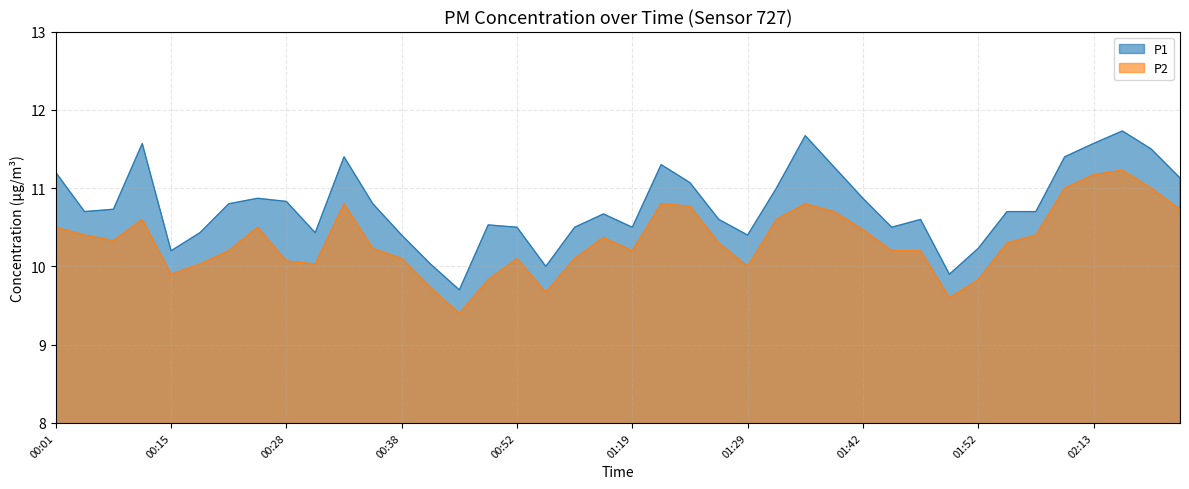

What is the spread (max minus min) of values at 01:21?

0.5